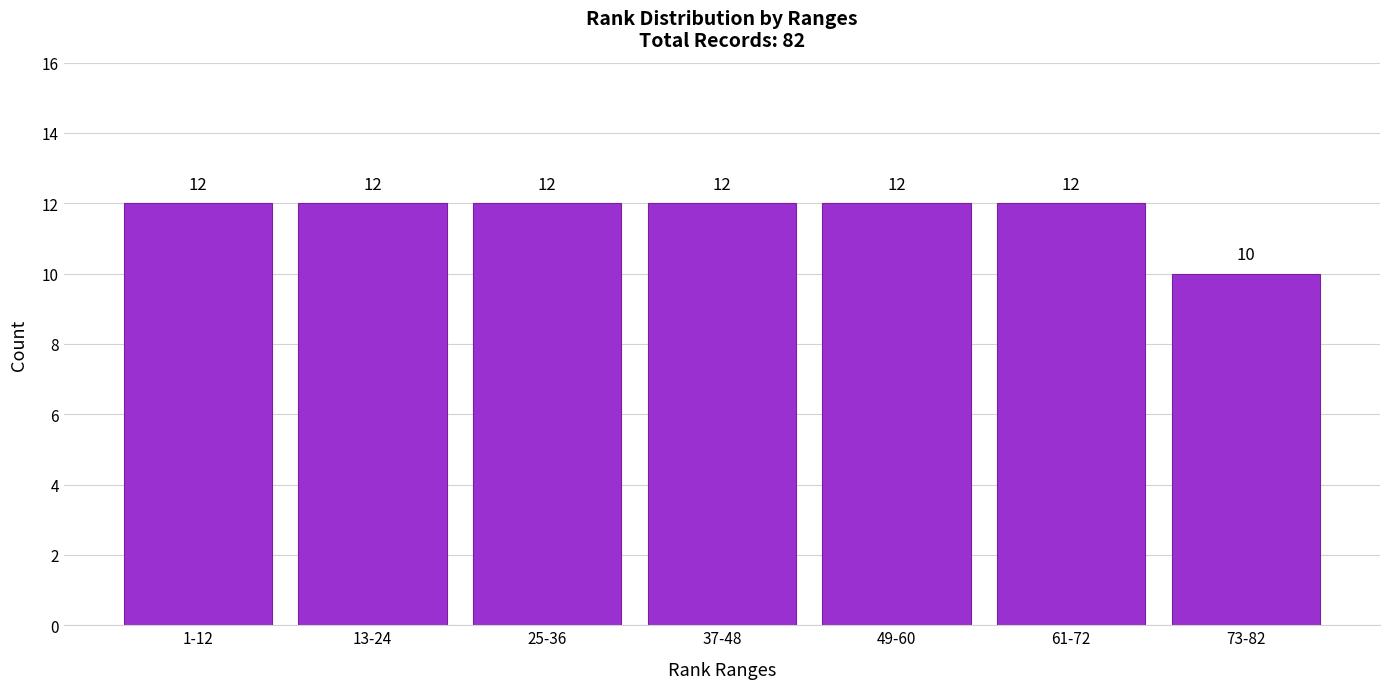

Reading right to left, transcribe all the data shown in this chart.

10	12	12	12	12	12	12